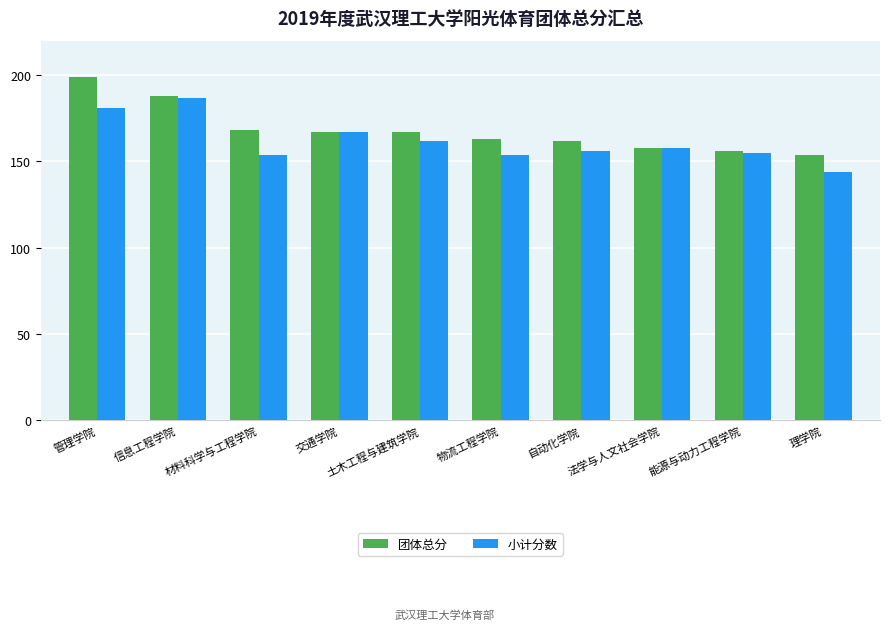

Count the number of categories in the chart.

10